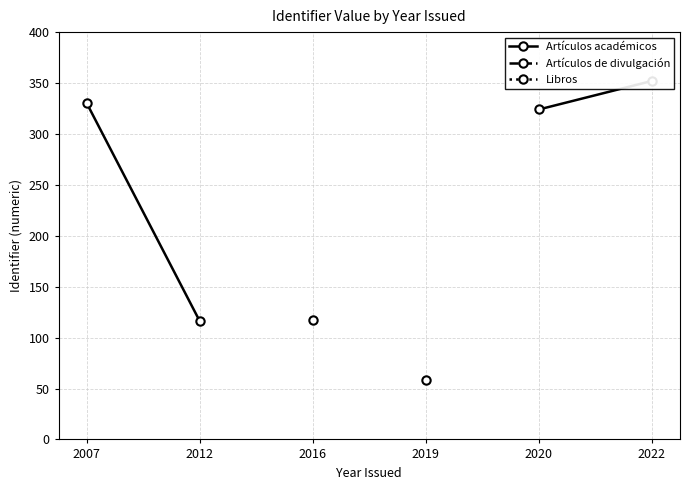

Which series changed the most between 2007 and 2022?

Artículos académicos